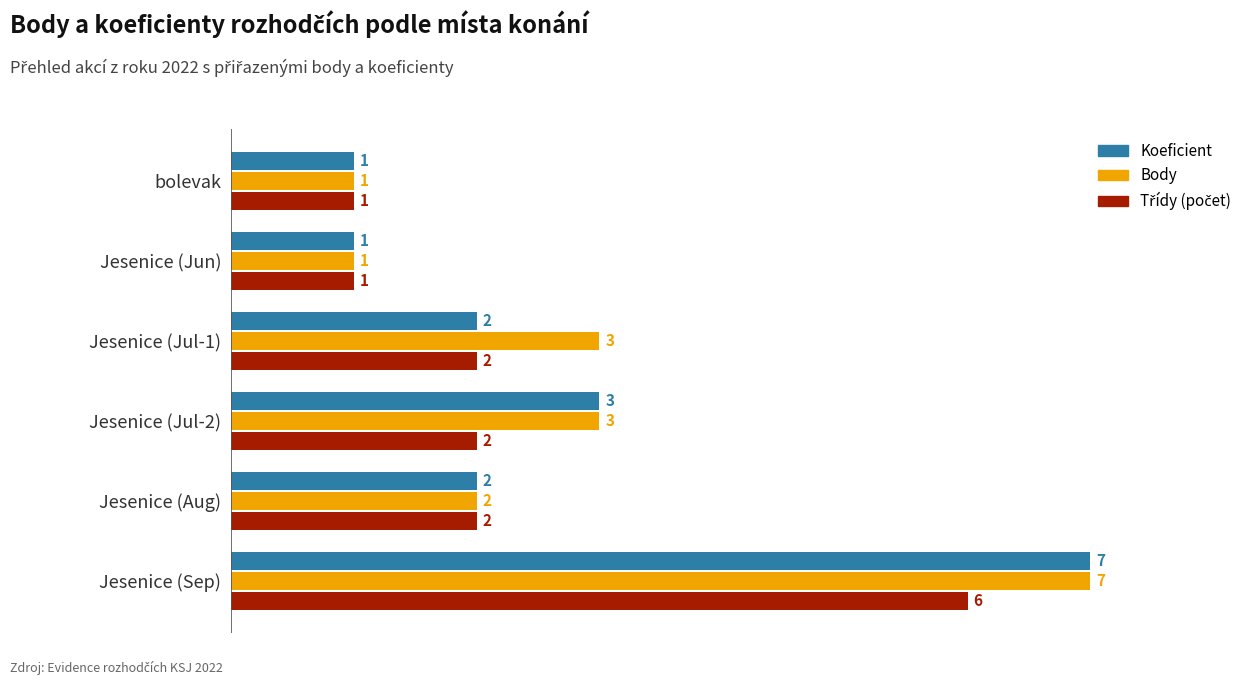

True or false: Koeficient has a value of 3 at Jesenice (Jul-1).

False